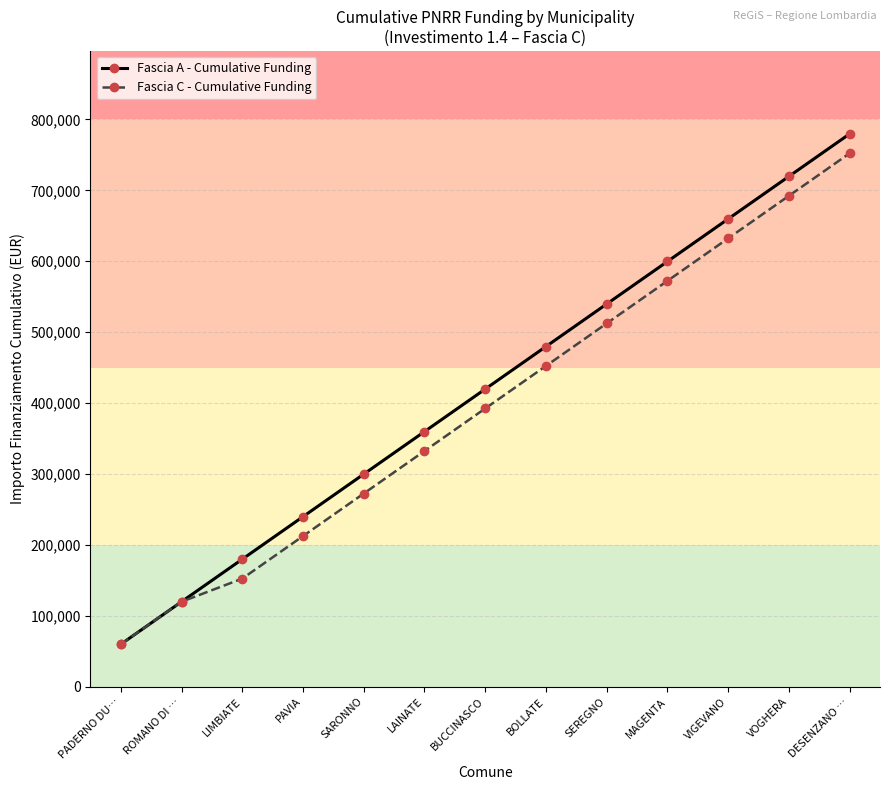

At which label does Fascia A - Cumulative Funding reach its minimum?

PADERNO DU…